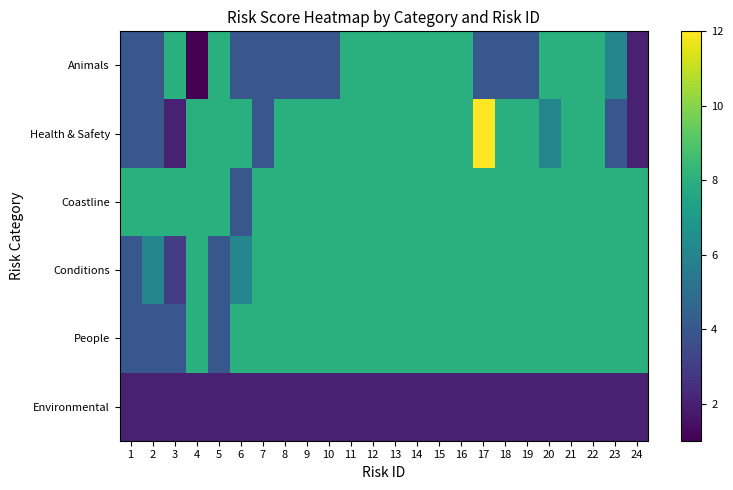

Reading left to right, extract all data points from this chart.

Animals: 1=4	2=4	3=8	4=1	5=8	6=4	7=4	8=4	9=4	10=4	11=8	12=8	13=8	14=8	15=8	16=8	17=4	18=4	19=4	20=8	21=8	22=8	23=6	24=2
Health & Safety: 1=4	2=4	3=2	4=8	5=8	6=8	7=4	8=8	9=8	10=8	11=8	12=8	13=8	14=8	15=8	16=8	17=12	18=8	19=8	20=6	21=8	22=8	23=4	24=2
Coastline: 1=8	2=8	3=8	4=8	5=8	6=4	7=8	8=8	9=8	10=8	11=8	12=8	13=8	14=8	15=8	16=8	17=8	18=8	19=8	20=8	21=8	22=8	23=8	24=8
Conditions: 1=4	2=6	3=3	4=8	5=4	6=6	7=8	8=8	9=8	10=8	11=8	12=8	13=8	14=8	15=8	16=8	17=8	18=8	19=8	20=8	21=8	22=8	23=8	24=8
People: 1=4	2=4	3=4	4=8	5=4	6=8	7=8	8=8	9=8	10=8	11=8	12=8	13=8	14=8	15=8	16=8	17=8	18=8	19=8	20=8	21=8	22=8	23=8	24=8
Environmental: 1=2	2=2	3=2	4=2	5=2	6=2	7=2	8=2	9=2	10=2	11=2	12=2	13=2	14=2	15=2	16=2	17=2	18=2	19=2	20=2	21=2	22=2	23=2	24=2